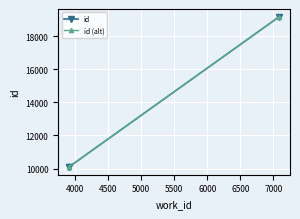

How many data points in id (alt) are less than 10080?

1